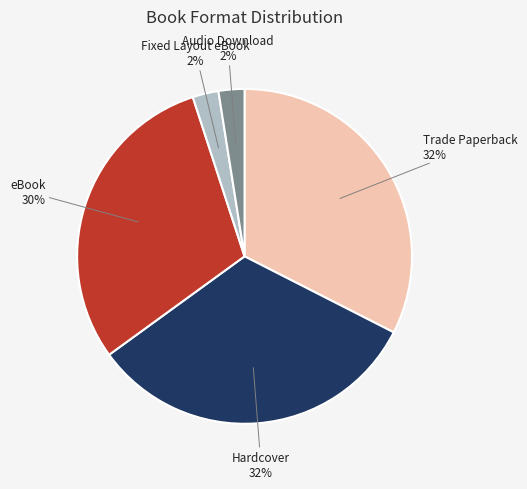

Count the number of slices in the pie.

5